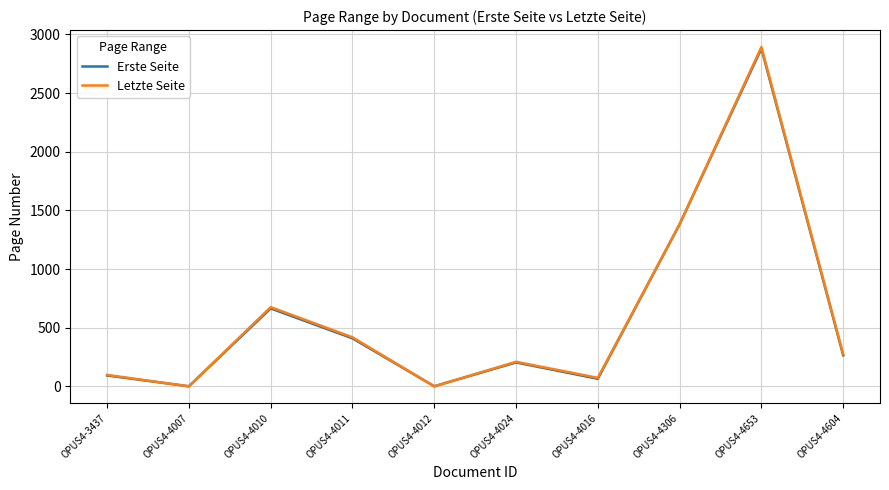

Does the chart have visible grid lines?

Yes